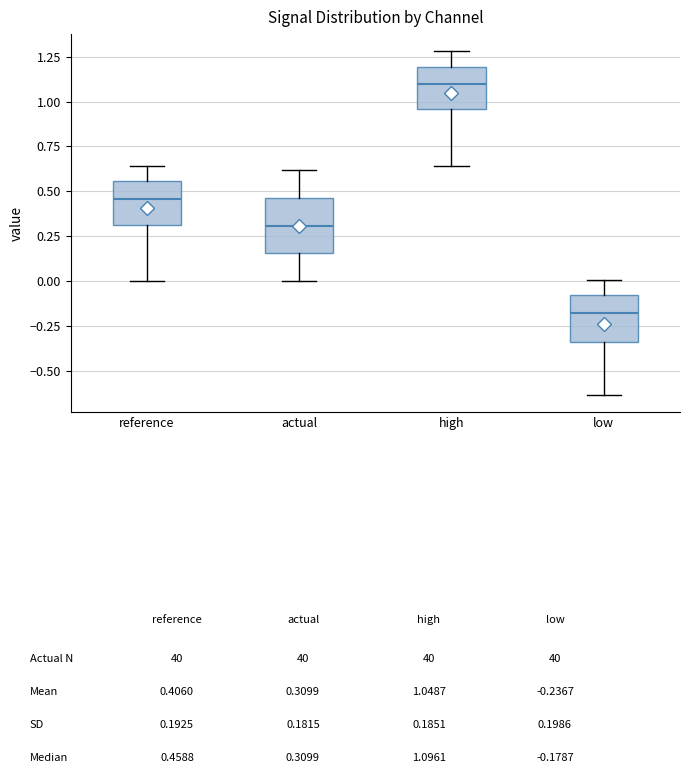

Reading left to right, transcribe this box plot: for each box, give where its median line is, the range the box spans, and where its two whiskers end, as read against the y-axis. The values are not printed on the chart, so give them approximately, as read against the axis.

reference: median 0.45, box 0.30 to 0.55, whiskers 0.00 to 0.65
actual: median 0.30, box 0.15 to 0.45, whiskers 0.00 to 0.60
high: median 1.10, box 0.95 to 1.20, whiskers 0.65 to 1.30
low: median -0.20, box -0.35 to -0.10, whiskers -0.65 to 0.00